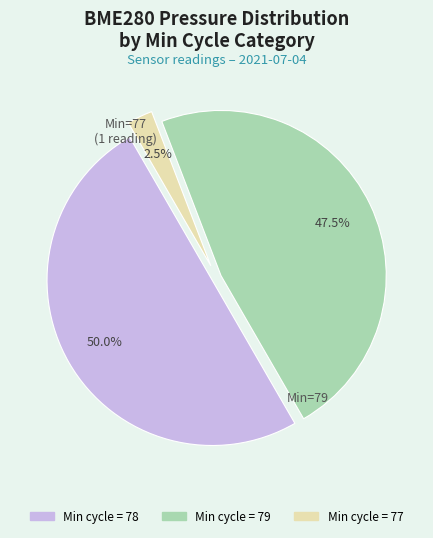

Count the number of slices in the pie.

3